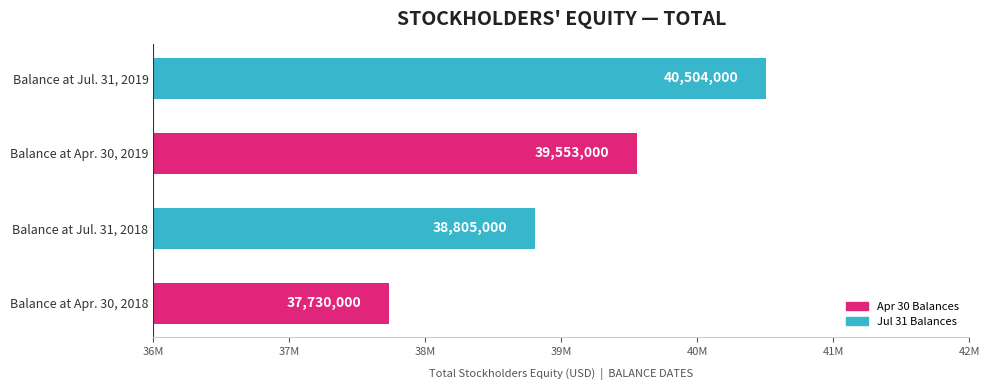

Reading left to right, what are all the values shown in this chart?

Balance at Apr. 30, 2018=37730000	Balance at Jul. 31, 2018=38805000	Balance at Apr. 30, 2019=39553000	Balance at Jul. 31, 2019=40504000